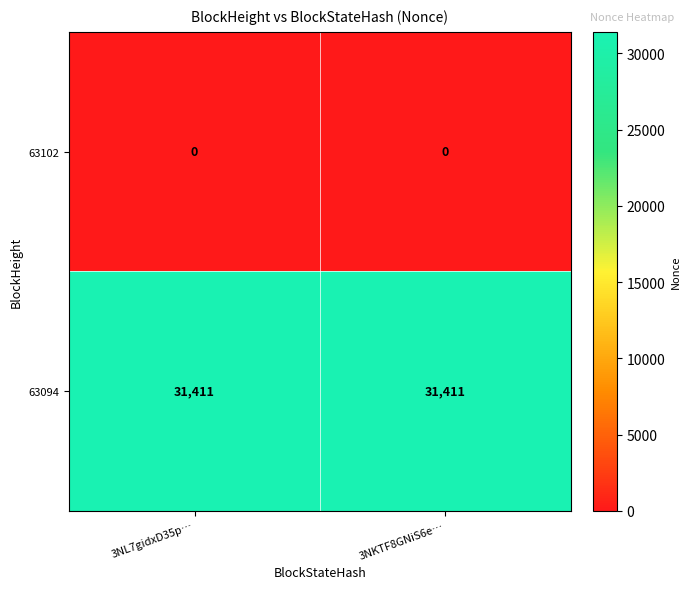

What is the approximate value of 63094 at 3NL7gidxD35p…?

31411